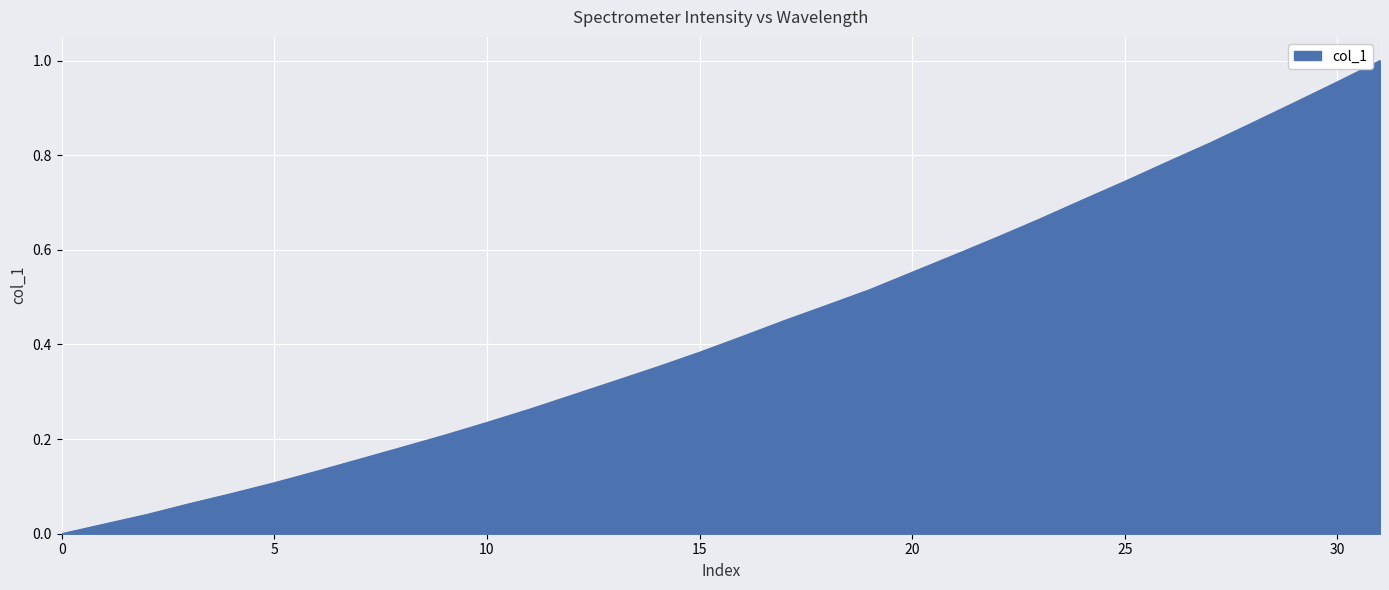

Reading right to left, what are all the values shown in this chart?

1.0	1.0	0.9	0.9	0.8	0.8	0.7	0.7	0.7	0.6	0.6	0.6	0.5	0.5	0.5	0.4	0.4	0.4	0.3	0.3	0.3	0.2	0.2	0.2	0.2	0.1	0.1	0.1	0.1	0.0	0.0	0.0